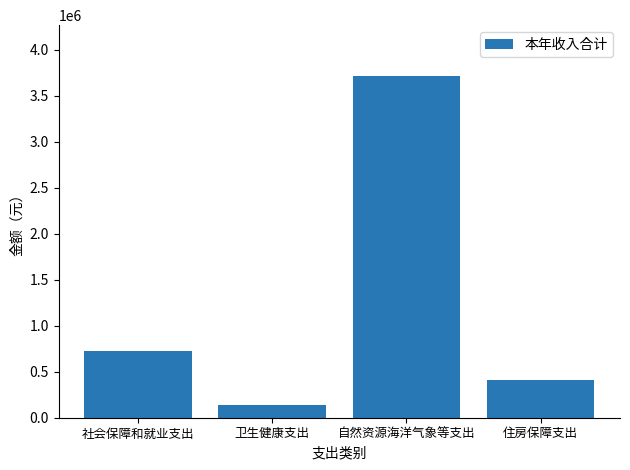

Rank the categories by value from highest to lowest.

自然资源海洋气象等支出, 社会保障和就业支出, 住房保障支出, 卫生健康支出